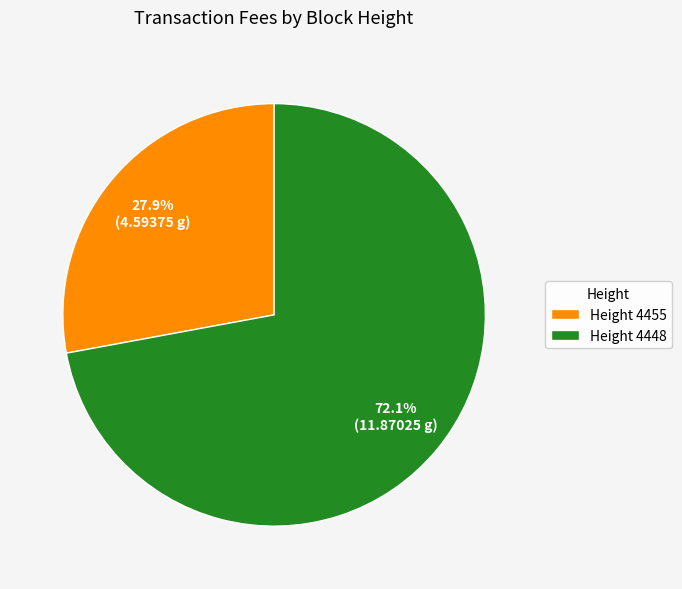

Which category has the smallest portion of the pie?

Height 4455